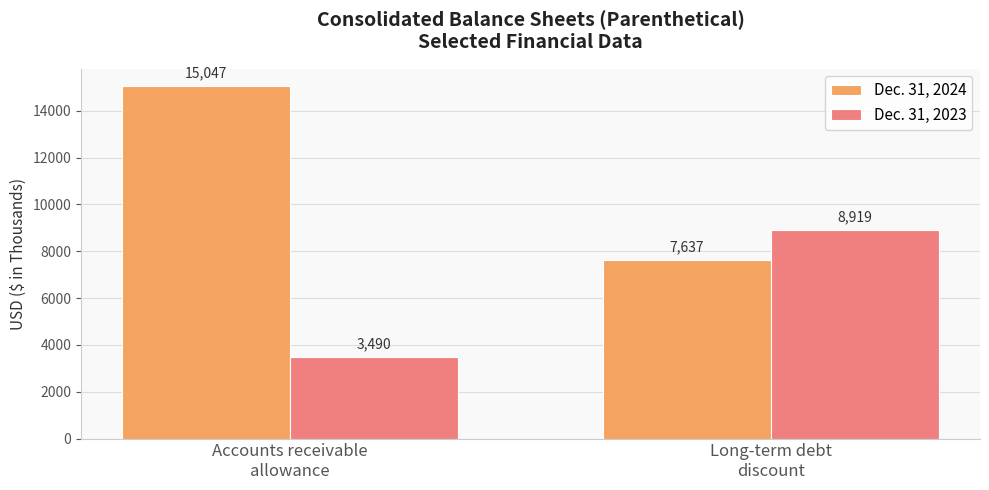

At which label does Dec. 31, 2023 reach its peak?

Long-term debt
discount